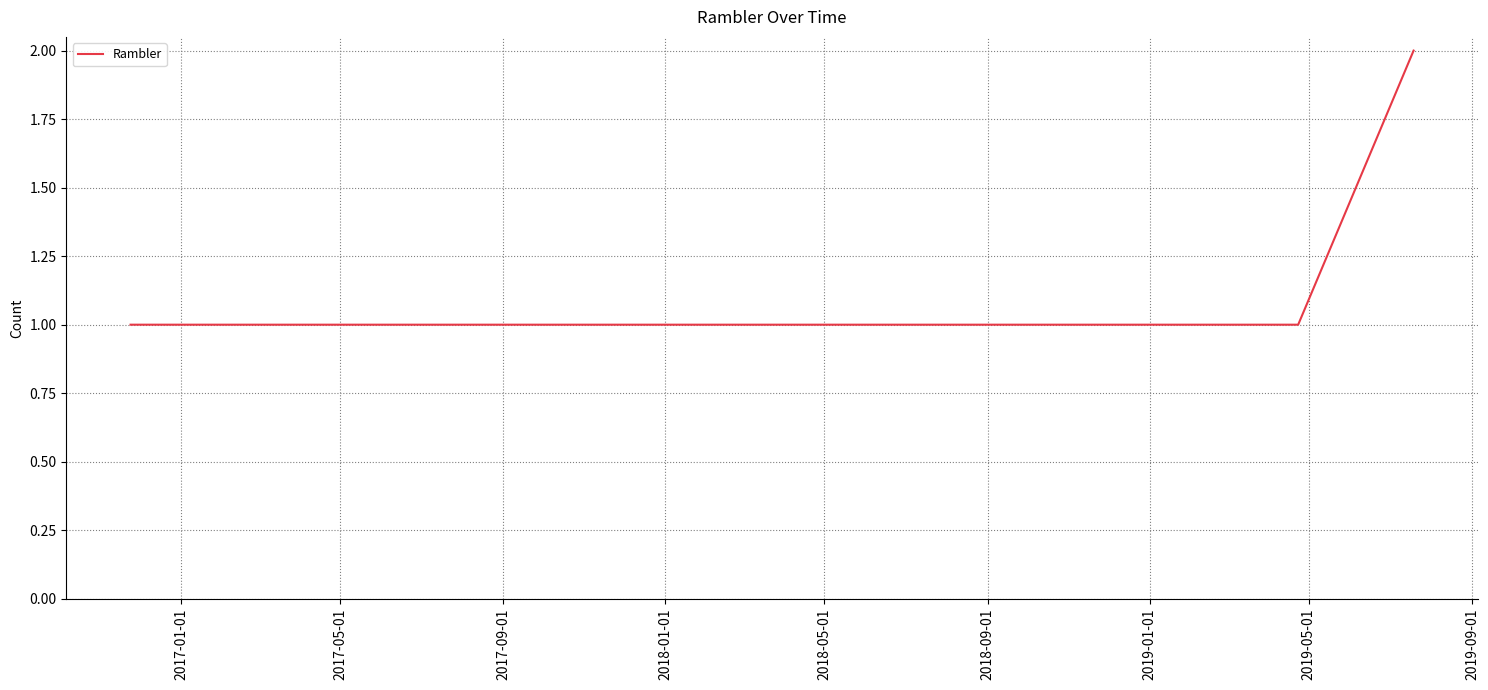

What is the sum of all values?

8